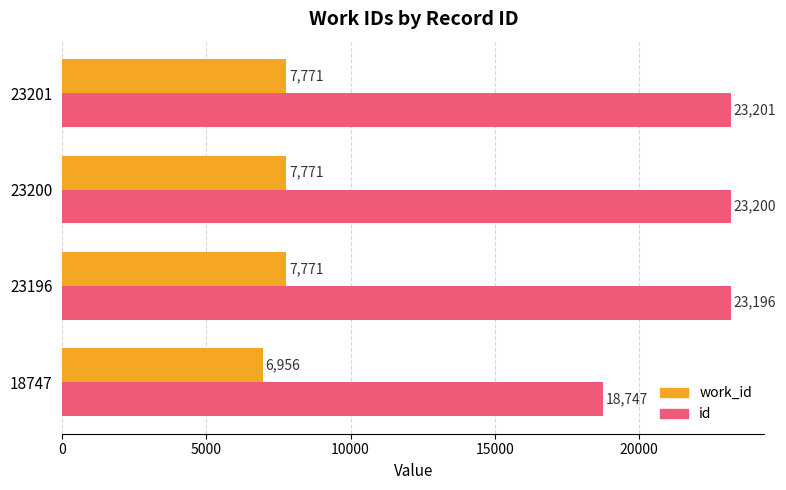

List the series in order of their peak value, highest first.

id, work_id